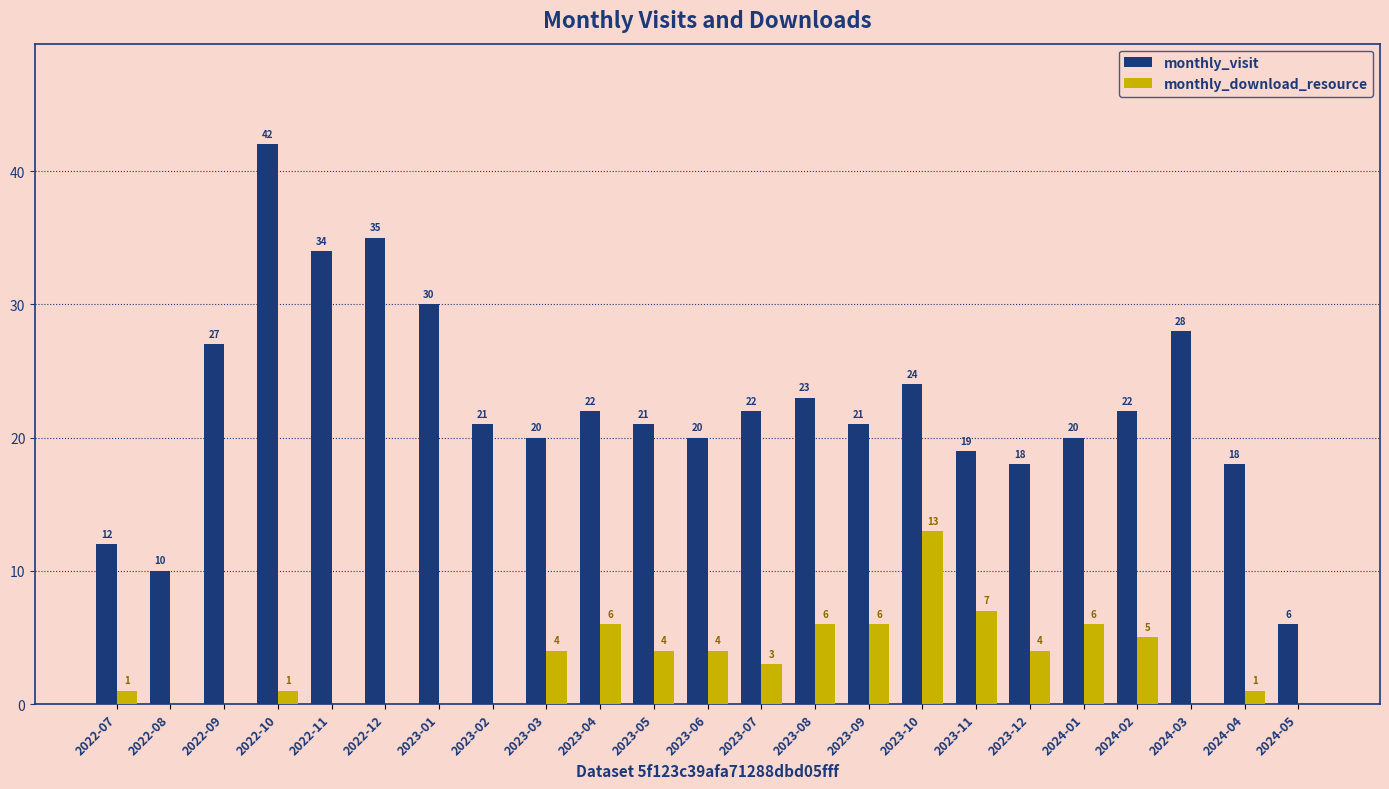

Reading left to right, what are all the values shown in this chart?

monthly_visit: 12	10	27	42	34	35	30	21	20	22	21	20	22	23	21	24	19	18	20	22	28	18	6
monthly_download_resource: 1	0	0	1	0	0	0	0	4	6	4	4	3	6	6	13	7	4	6	5	0	1	0